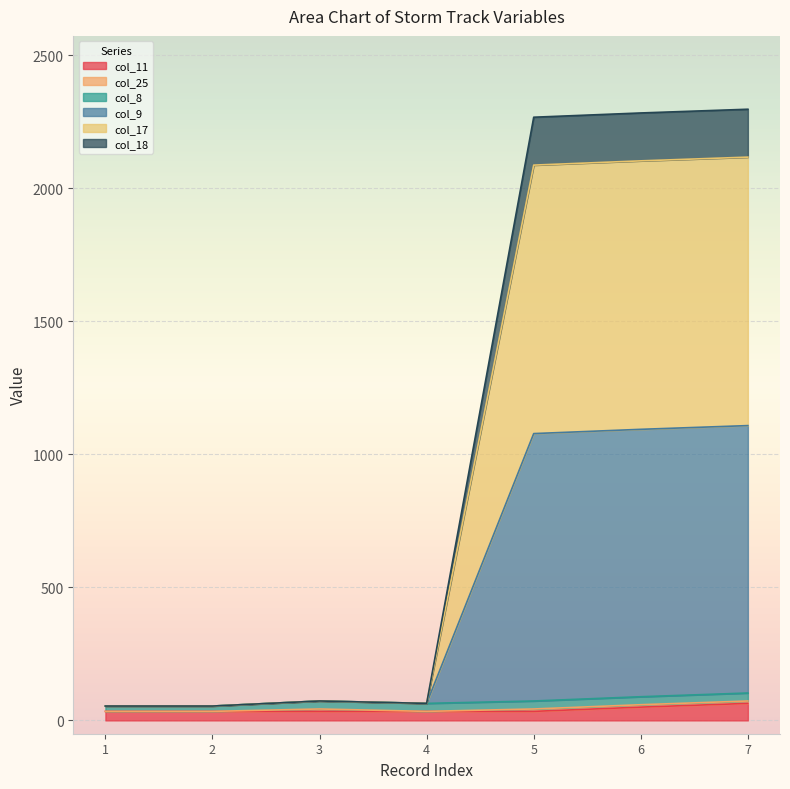

How many lines are shown in the chart?

6